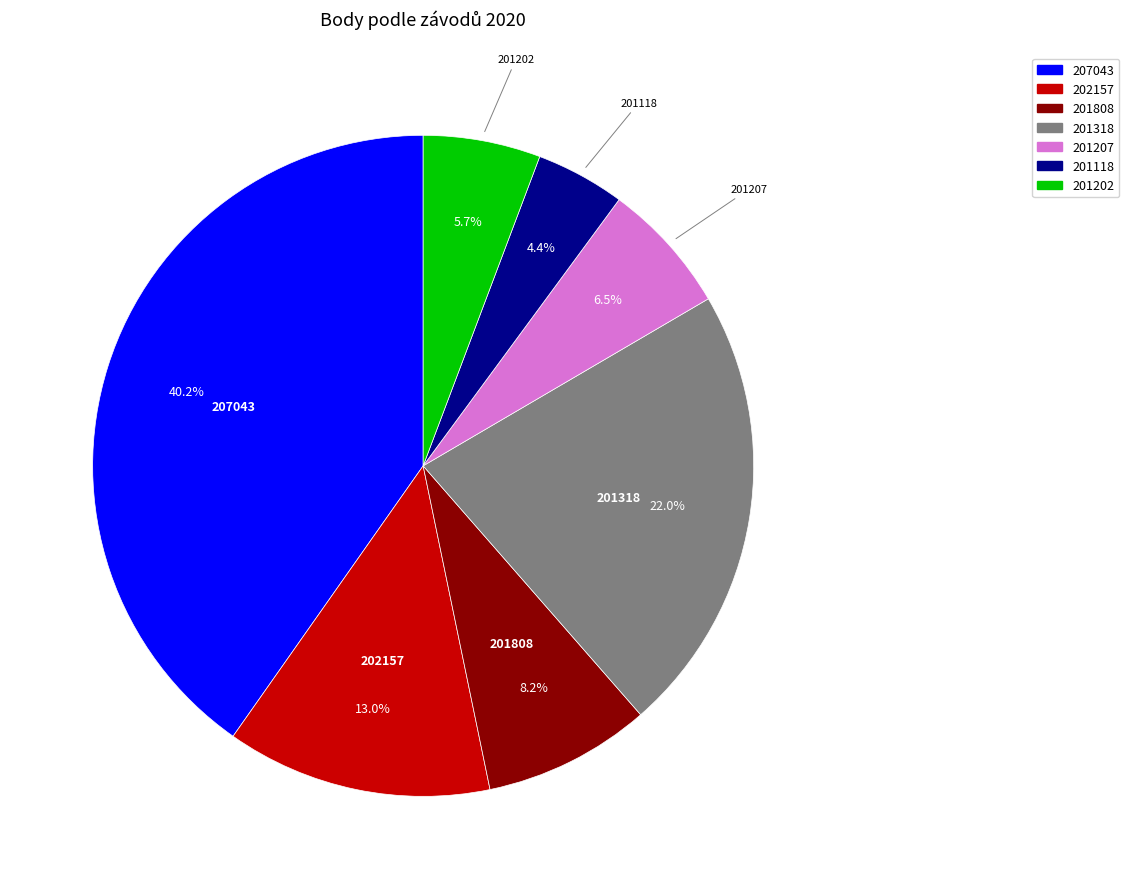

Does 201118 represent more than half of the total?

No